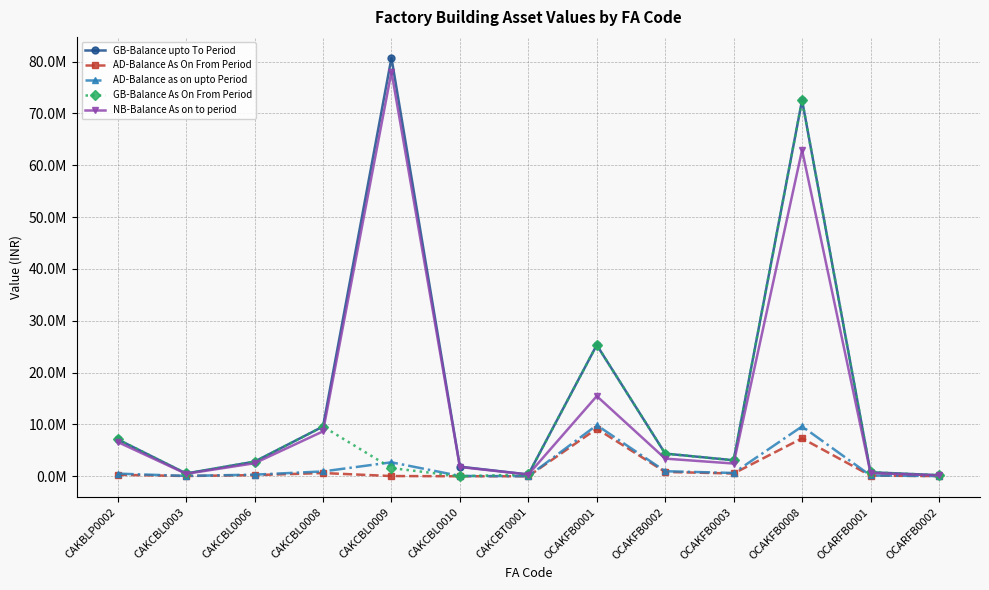

At which category does AD-Balance as on upto Period reach its first local peak?

CAKCBL0009